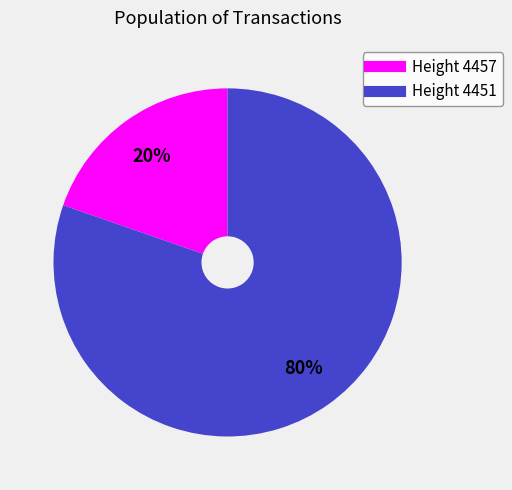

To the nearest percent, what is the average slice percentage?

50%